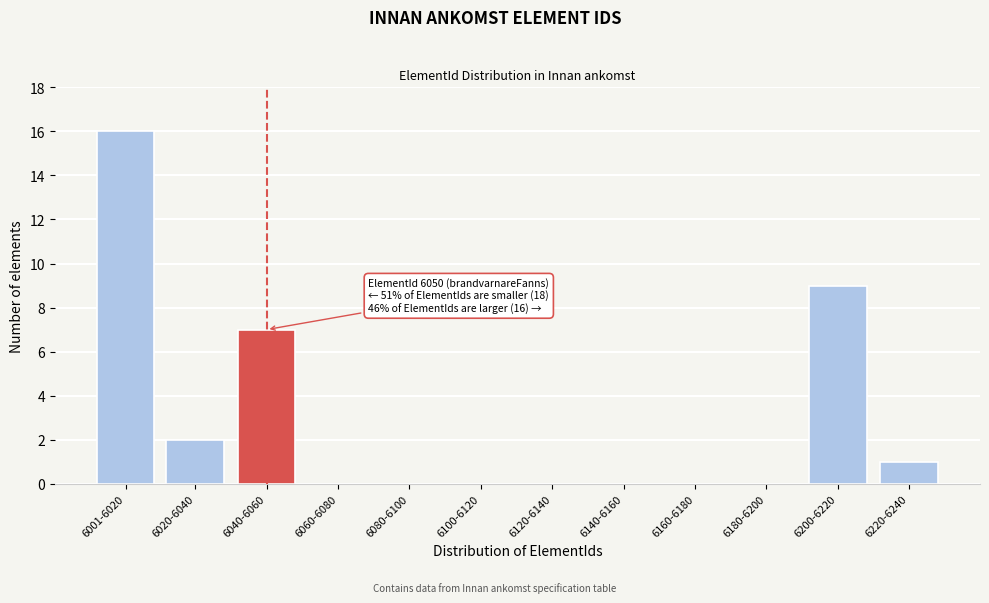

Reading left to right, extract all data points from this chart.

6001-6020=16	6020-6040=2	6040-6060=7	6060-6080=0	6080-6100=0	6100-6120=0	6120-6140=0	6140-6160=0	6160-6180=0	6180-6200=0	6200-6220=9	6220-6240=1